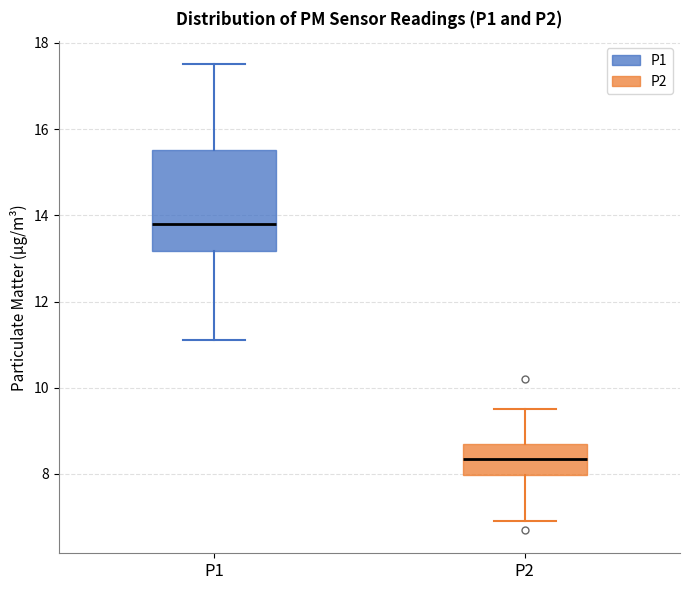

Reading left to right, transcribe this box plot: for each box, give where its median line is, the range the box spans, and where its two whiskers end, as read against the y-axis. The values are not printed on the chart, so give them approximately, as read against the axis.

P1: median 13.8, box 13.2 to 15.6, whiskers 11.2 to 17.6
P2: median 8.4, box 8.0 to 8.8, whiskers 7.0 to 9.6